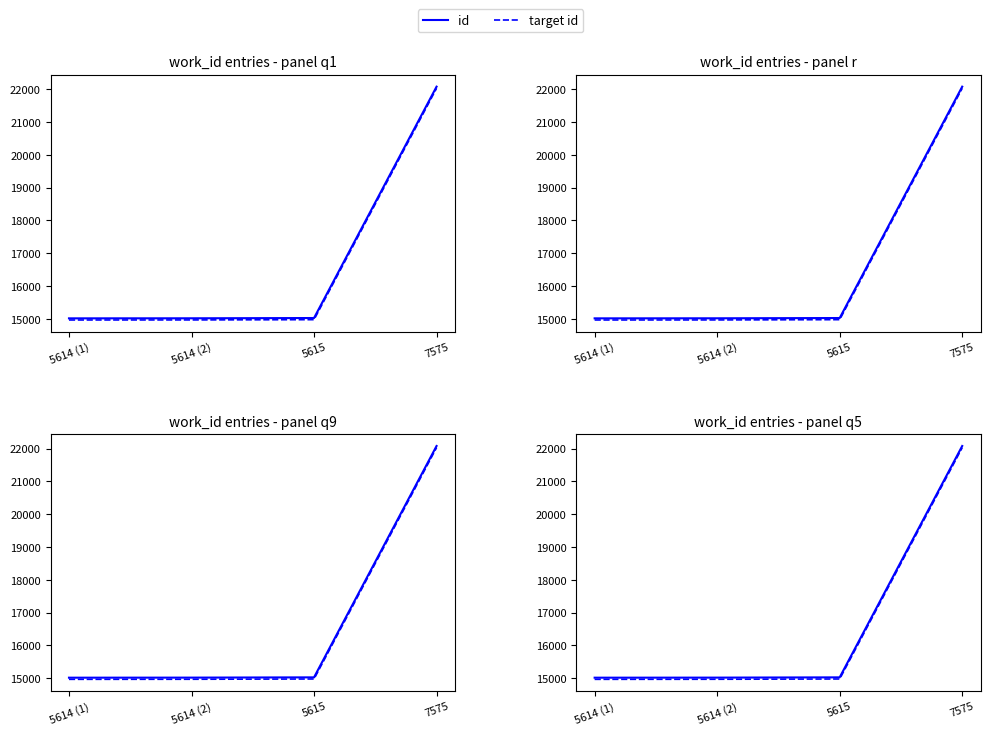

At how many categories does at least one series exceed 17277?

1